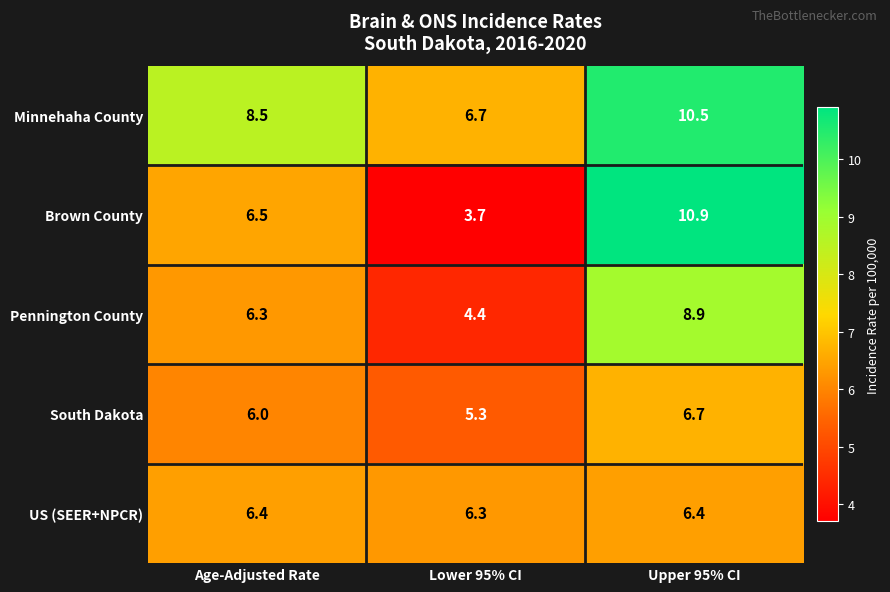

At which category is the sum across all series the highest?

Upper 95% CI